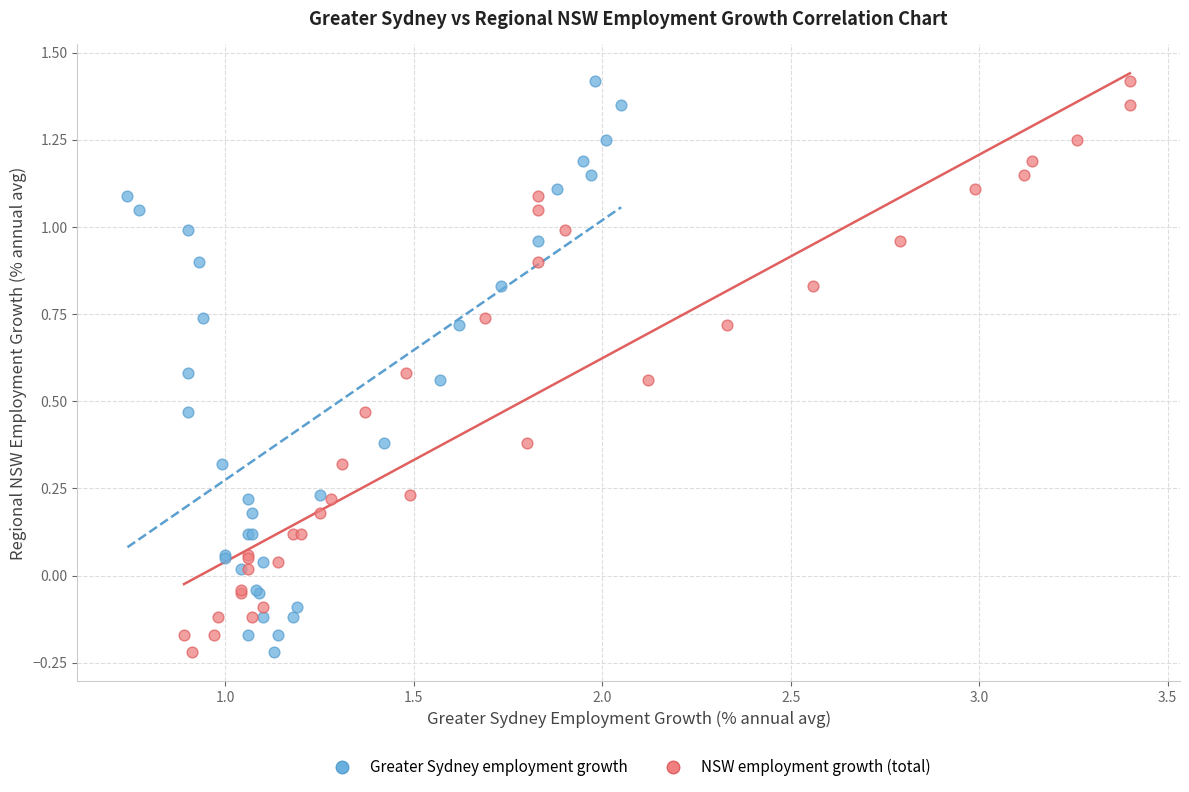

What are all the series names shown in the legend?

Greater Sydney employment growth, NSW employment growth (total)